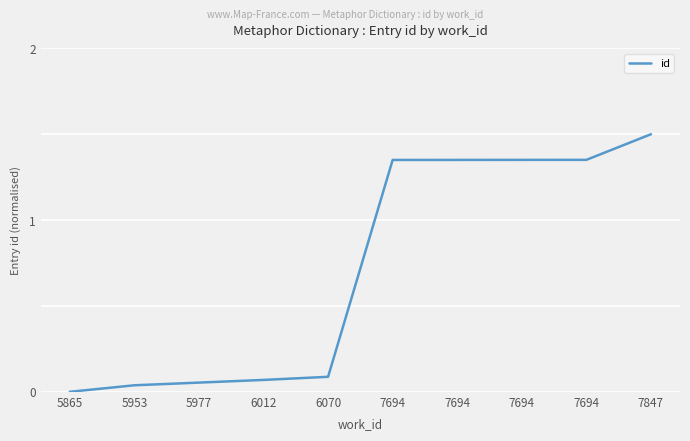

Count the number of data series in this chart.

1